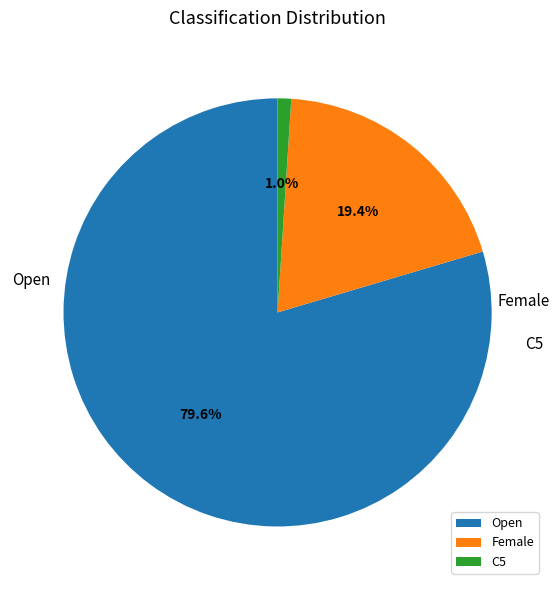

Is Open the majority of the pie?

Yes